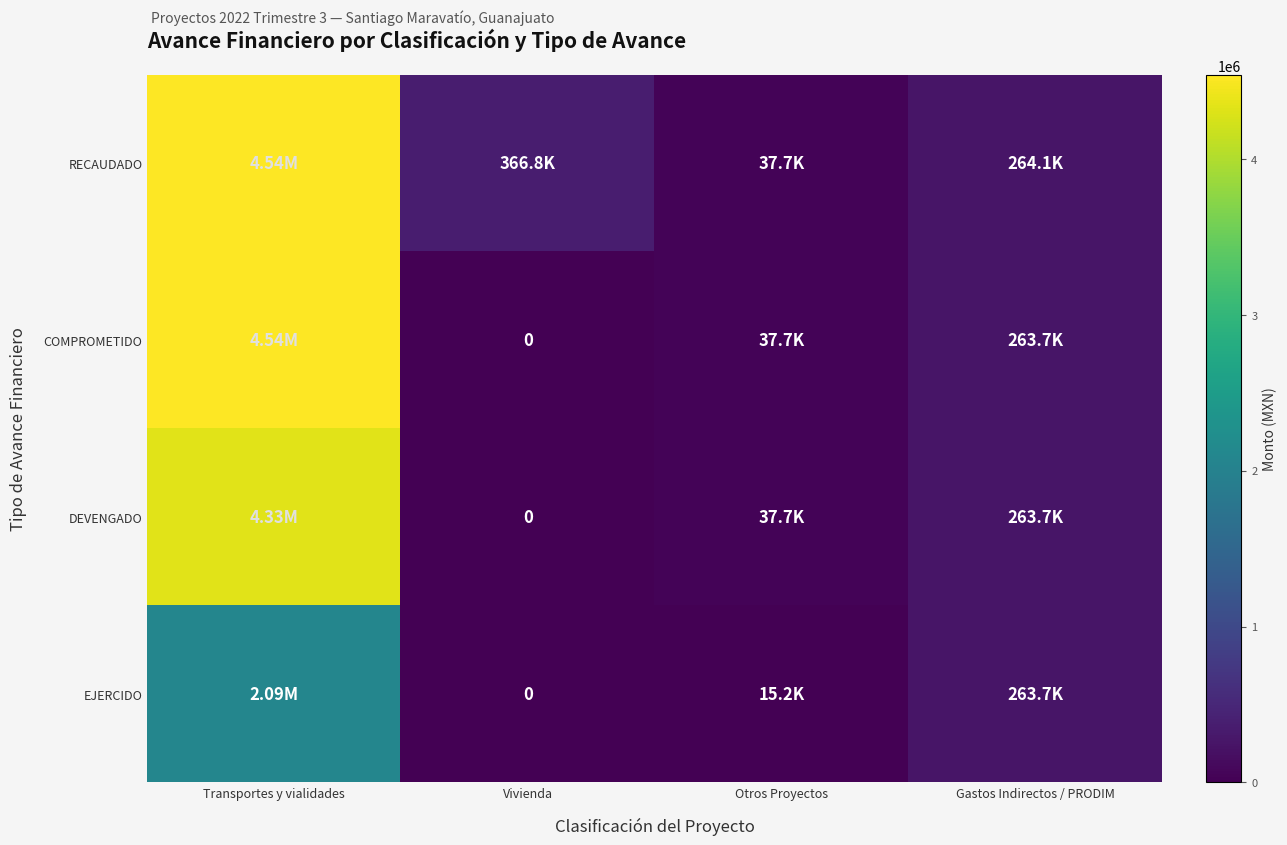

What is the spread (max minus min) of values at Transportes y vialidades?

2446537.8